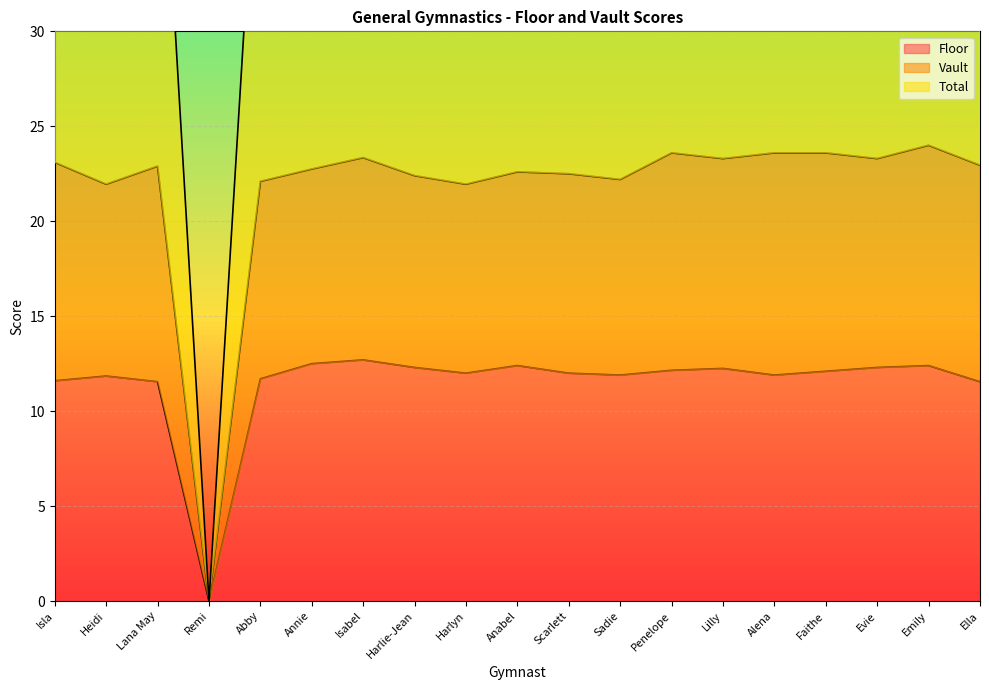

Reading left to right, transcribe all the data shown in this chart.

Floor: 11.6	11.8	11.6	0.0	11.7	12.5	12.7	12.3	12.0	12.4	12.0	11.9	12.2	12.2	11.9	12.1	12.3	12.4	11.6
Vault: 23.1	21.9	22.9	0.0	22.1	22.8	23.4	22.4	21.9	22.6	22.5	22.2	23.6	23.3	23.6	23.6	23.3	24.0	23.0
Total: 46.2	43.9	45.8	0.0	44.2	45.5	46.7	44.8	43.9	45.2	45.0	44.4	47.2	46.6	47.2	47.2	46.6	48.0	45.9